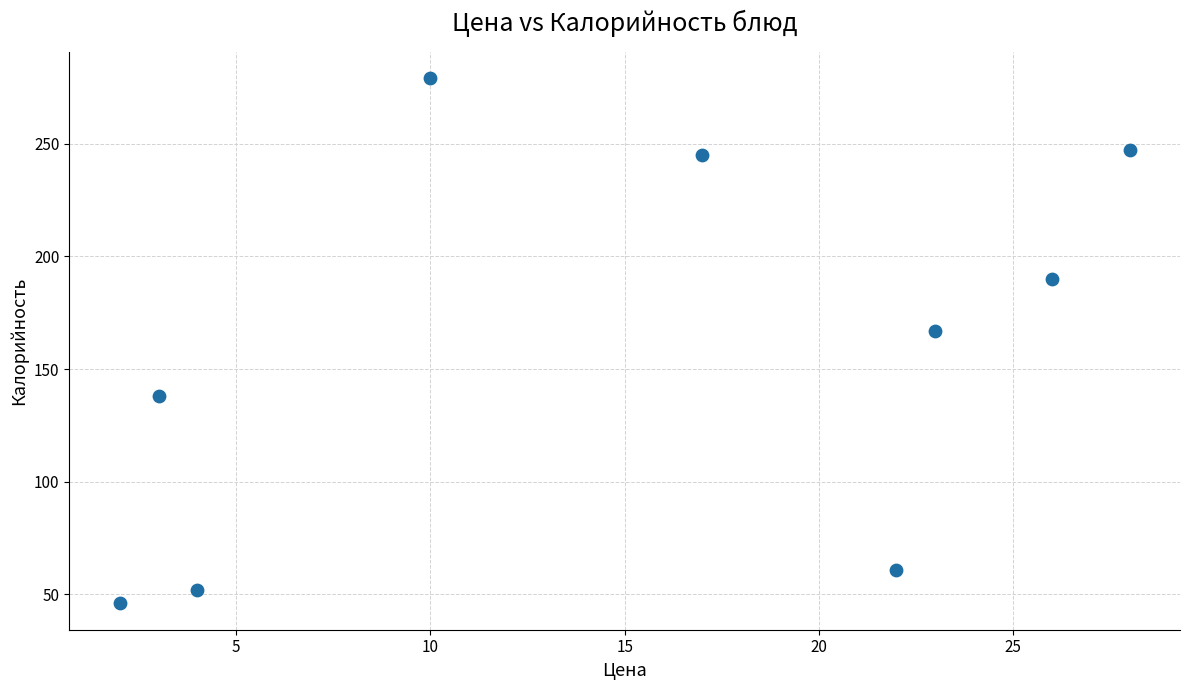

What Y value in the scatter plot is closest to 162?

167